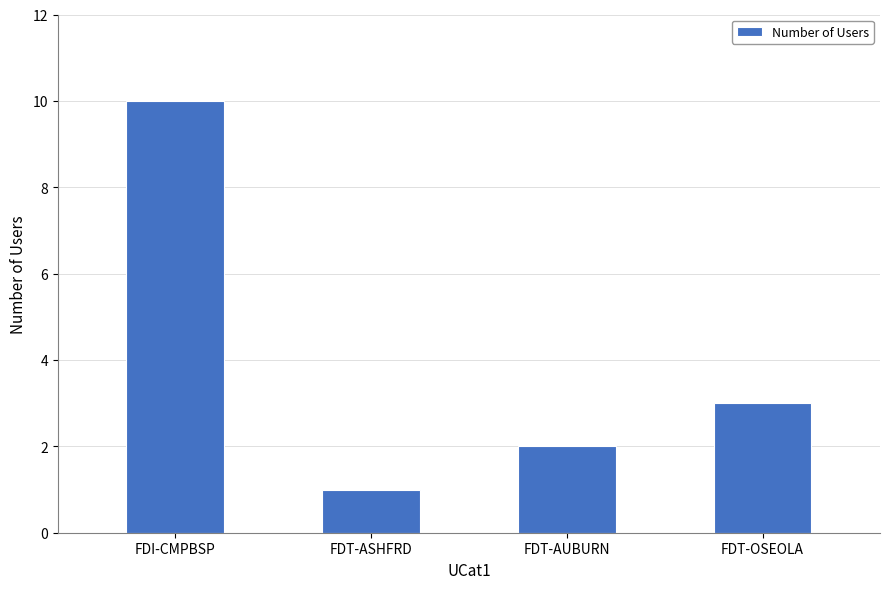

How many values are between 2 and 10?

3